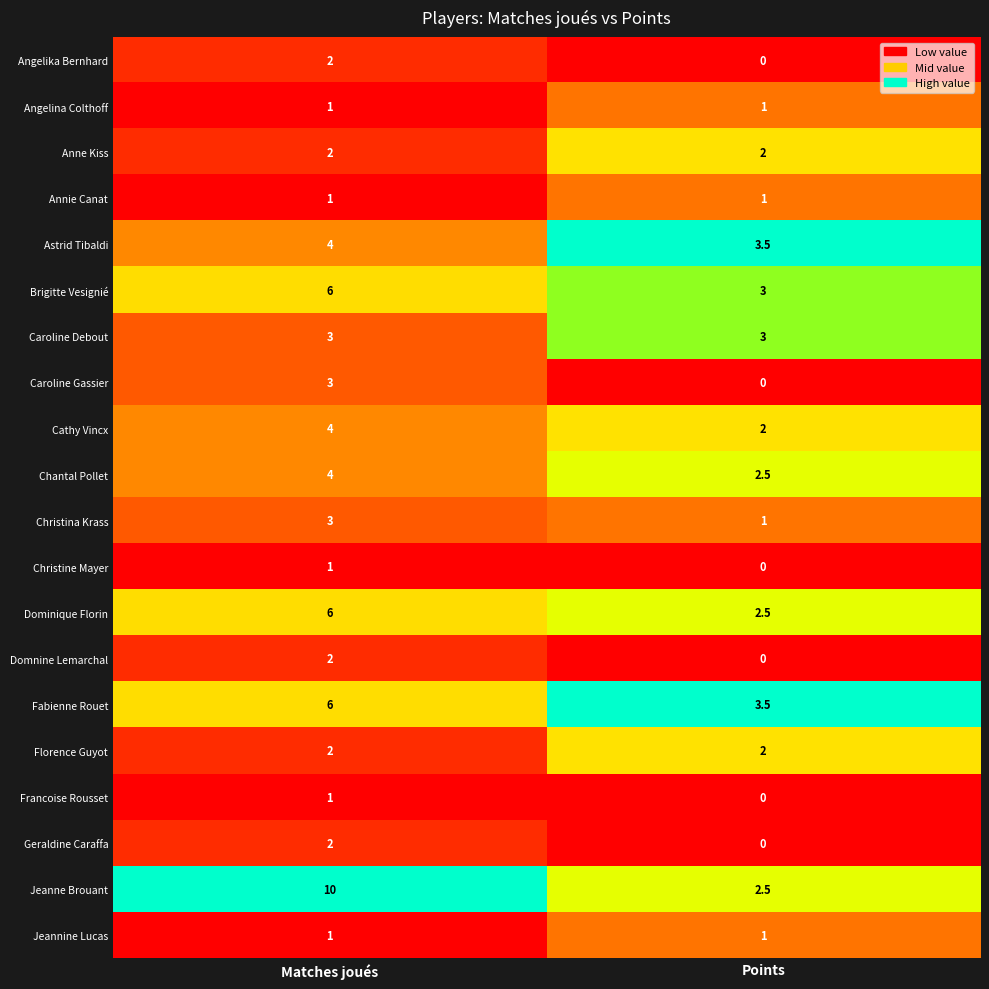

The Angelika Bernhard series shows 3.5 at Matches joués. True or false?

False